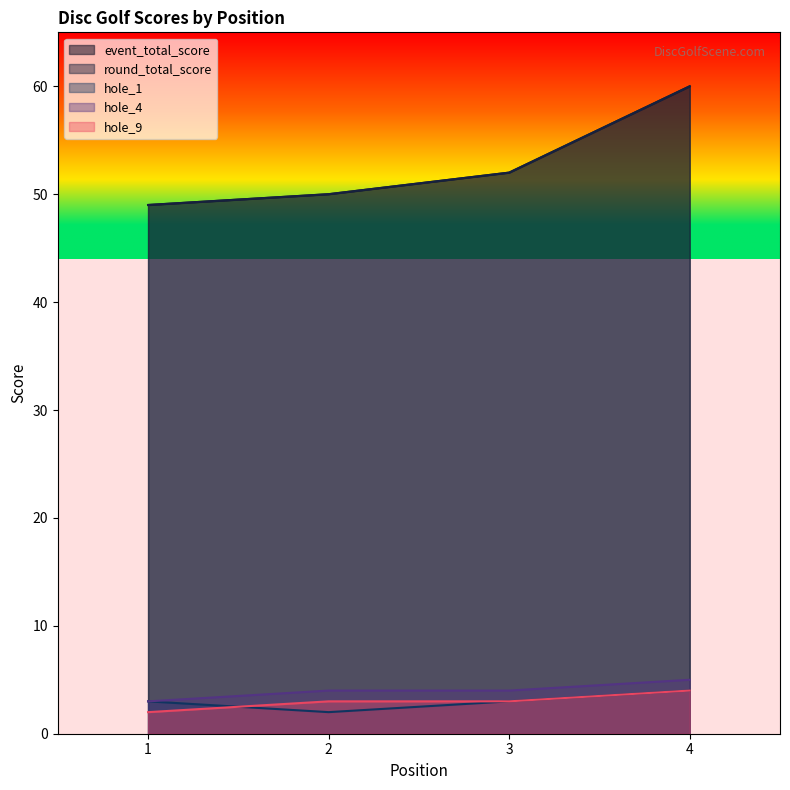

List the series in order of their peak value, lowest first.

hole_1, hole_9, hole_4, event_total_score, round_total_score